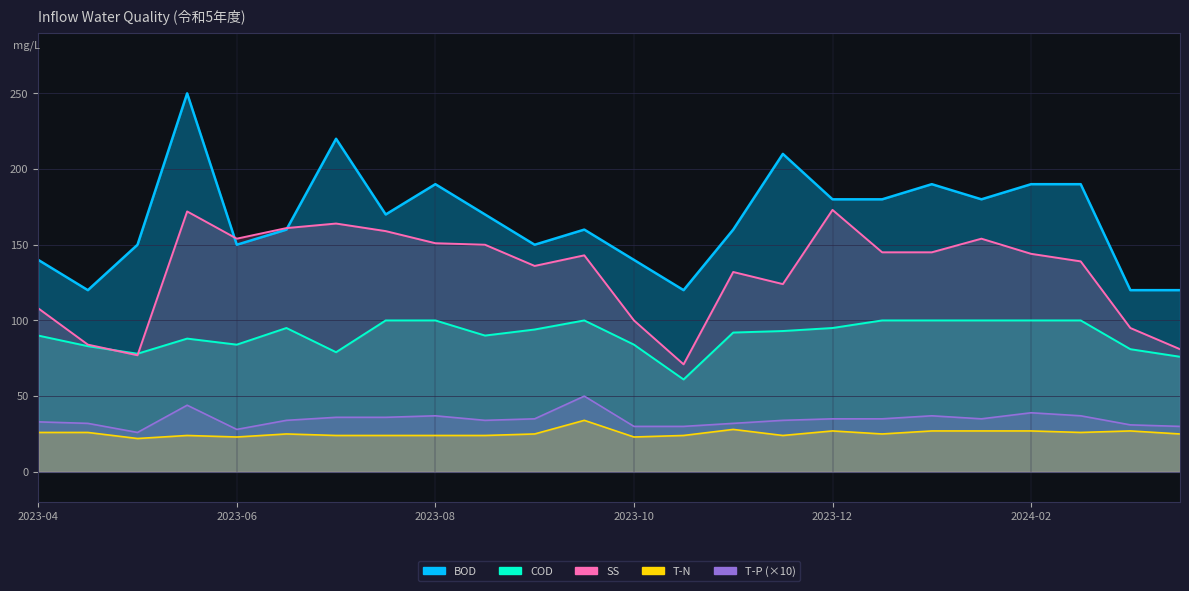

What is the approximate value of BOD at 2023-09-20, to the nearest 5?

160